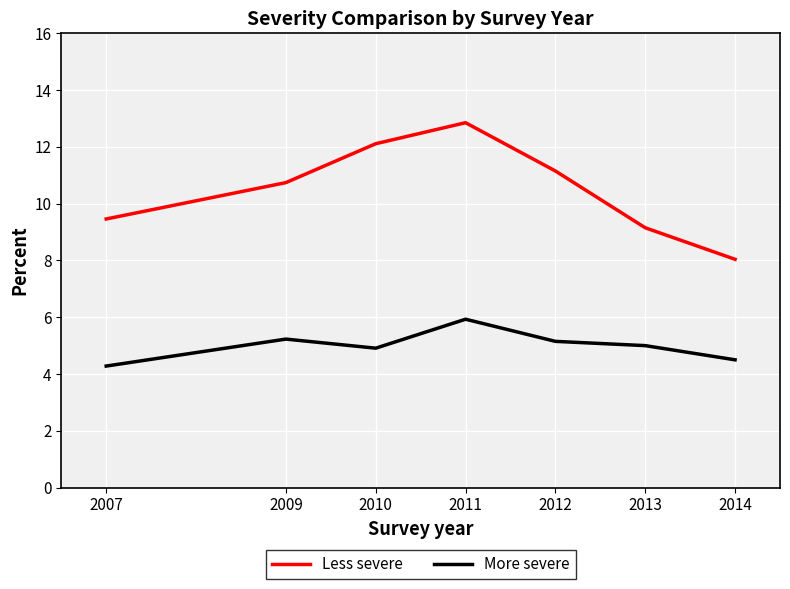

At which label does Less severe first exceed 10?

2009